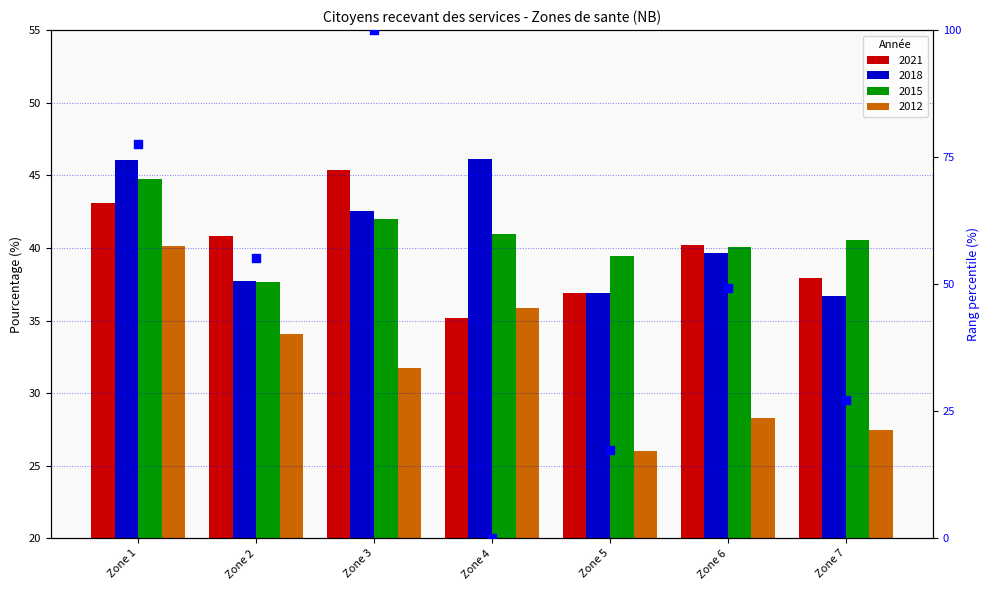

Between Zone 2 and Zone 1, which is larger?

Zone 1